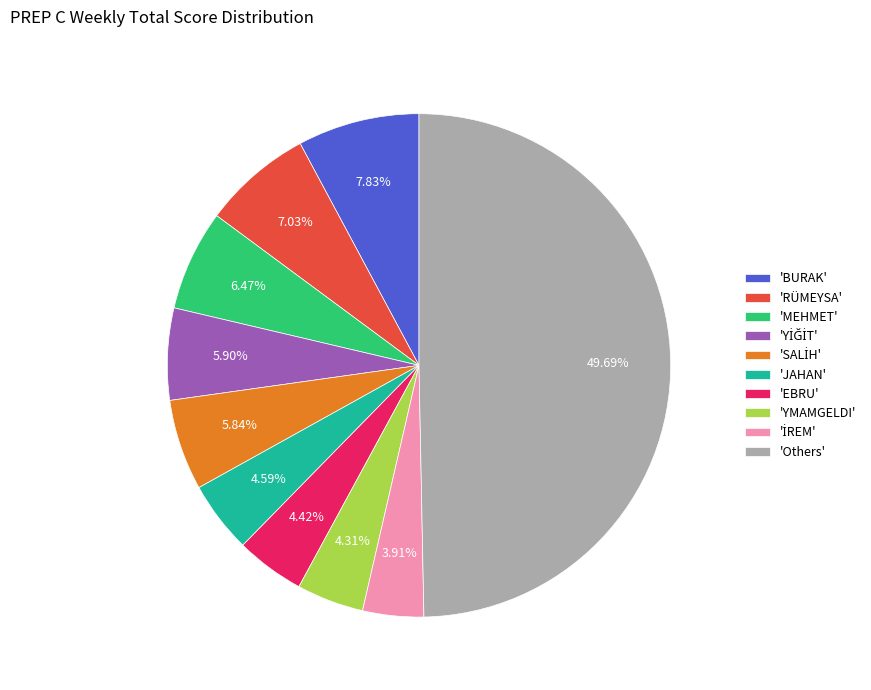

Does 'MEHMET' account for over 50% of the chart?

No